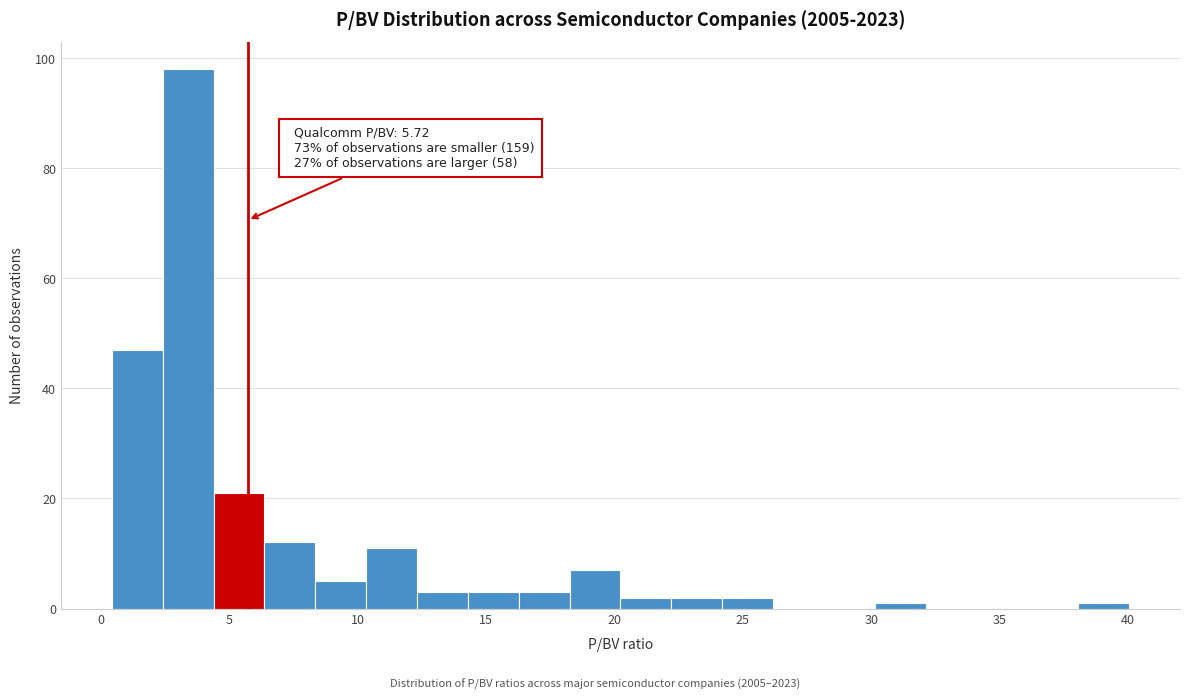

Read against the x-axis, roughly where is the centre of the tallest bar?

3.5